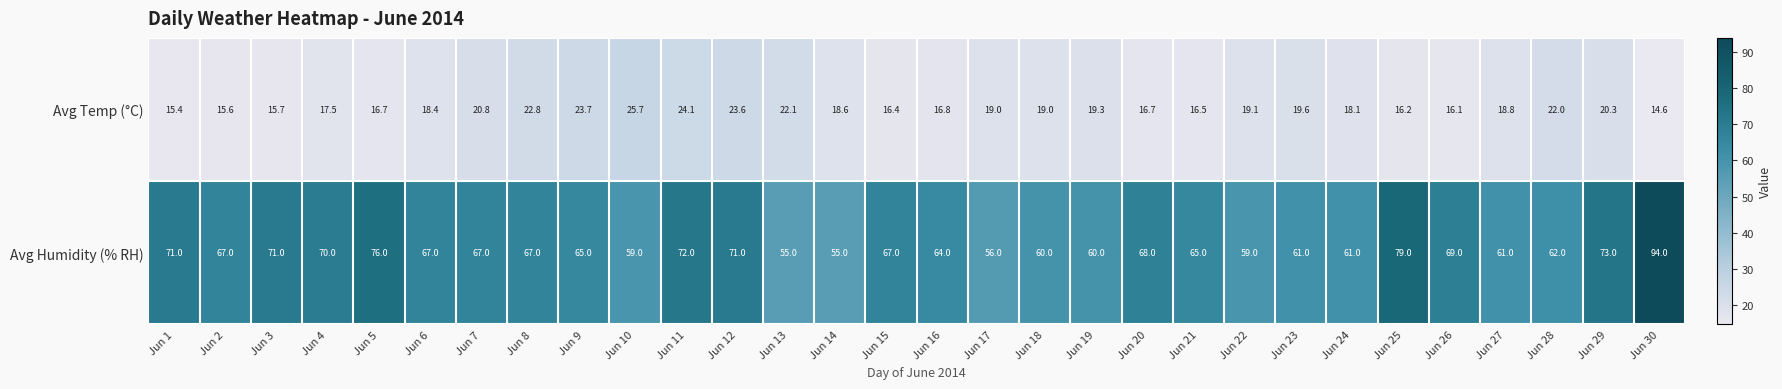

What is the greatest value displayed?

94.0